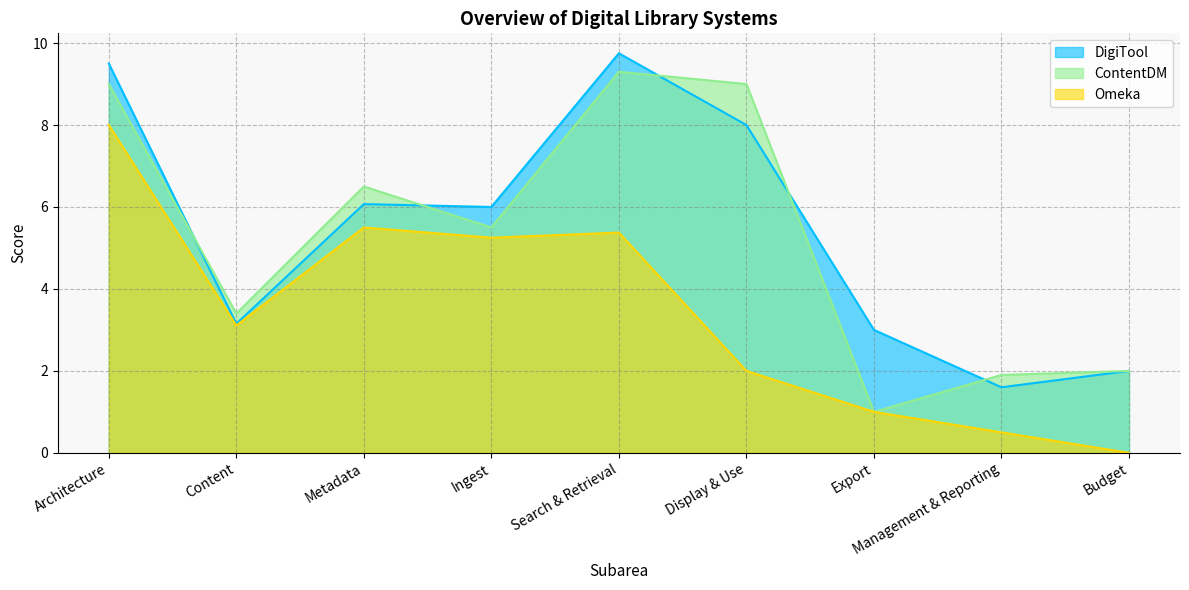

Which series changed the most between Content and Ingest?

DigiTool